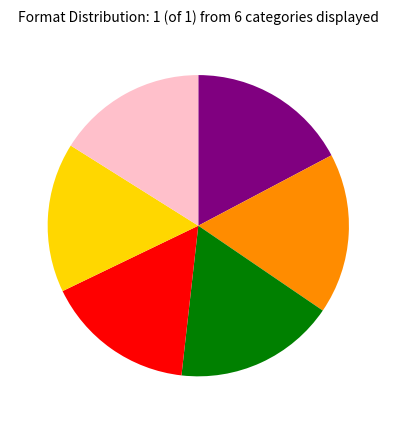

Is there any slice that represents more than half of the pie?

No